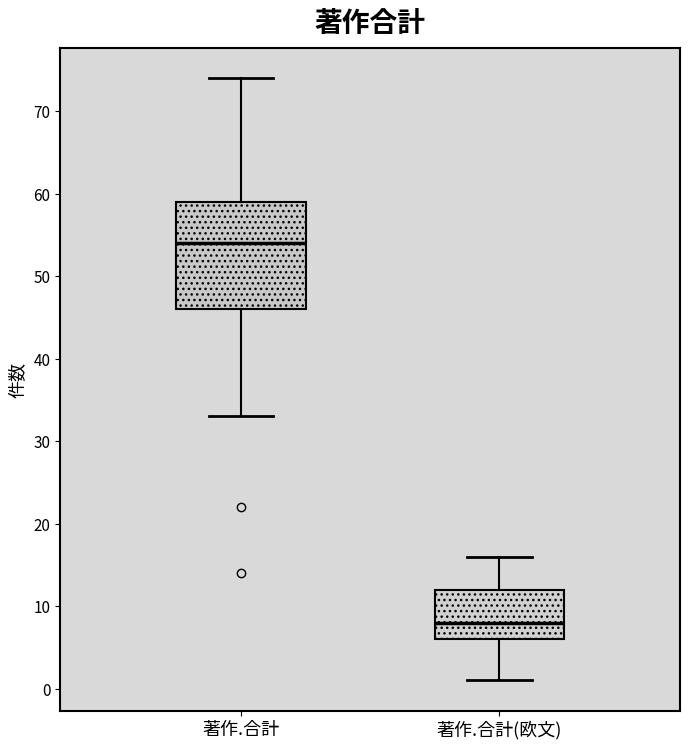

Which box's median line is the highest?

著作.合計